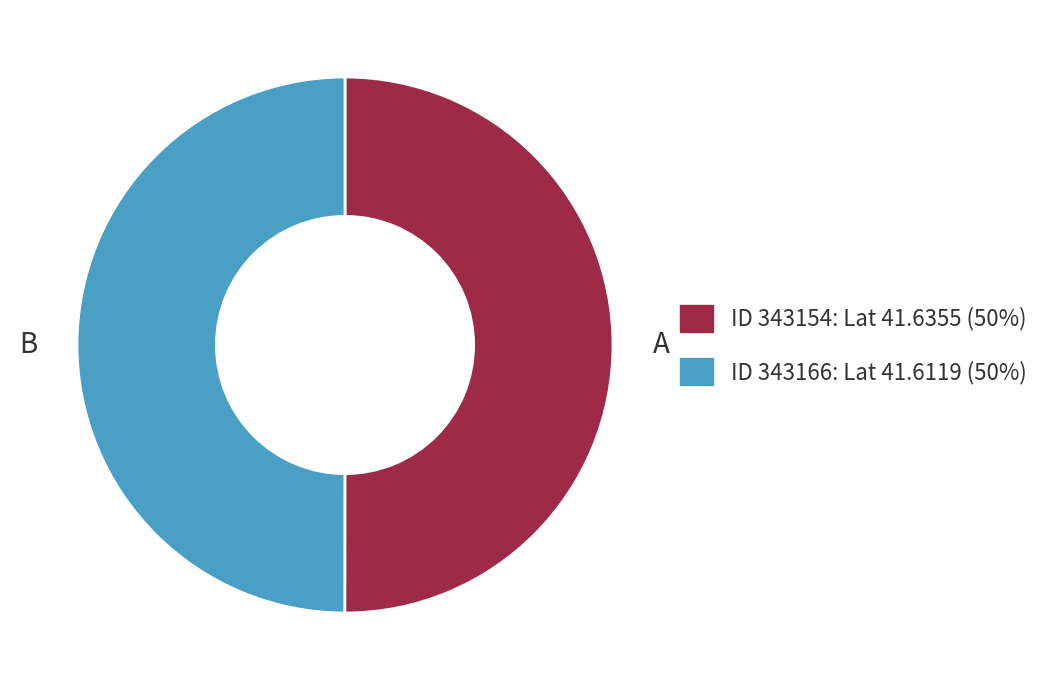

Count the number of slices in the pie.

2